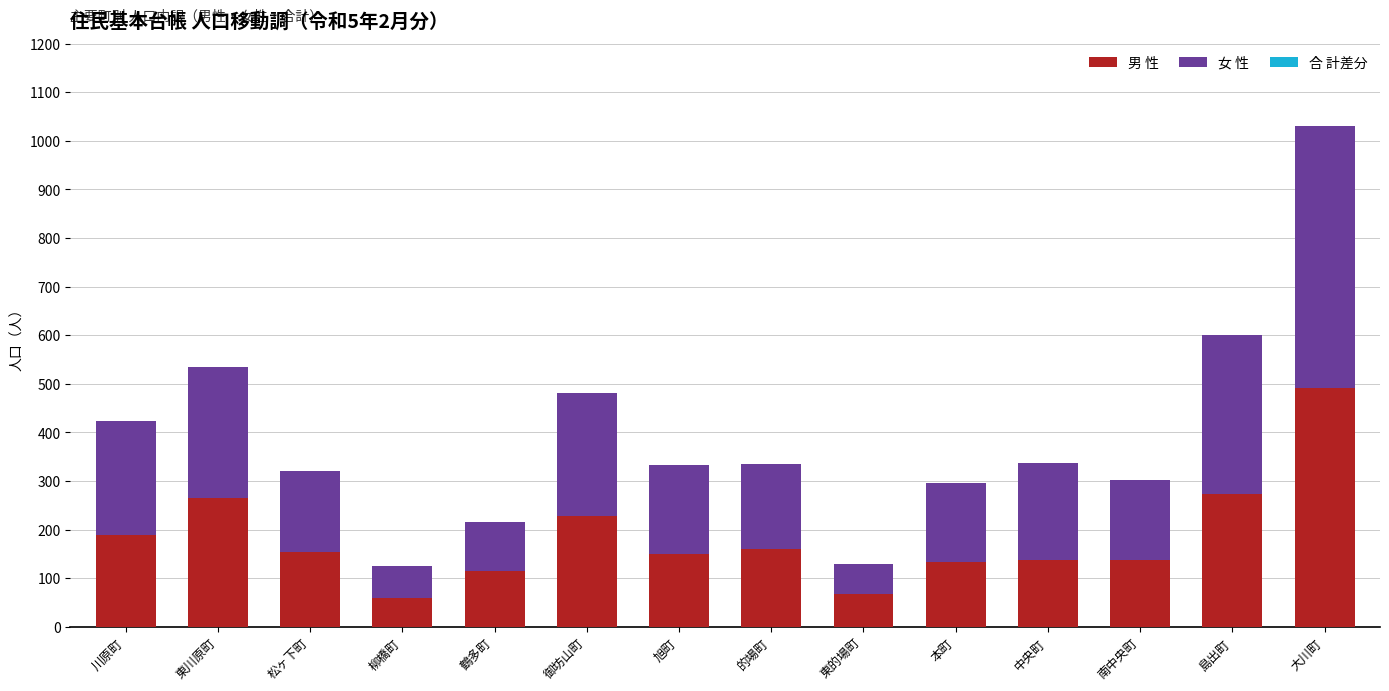

How many bars are there in total?

14